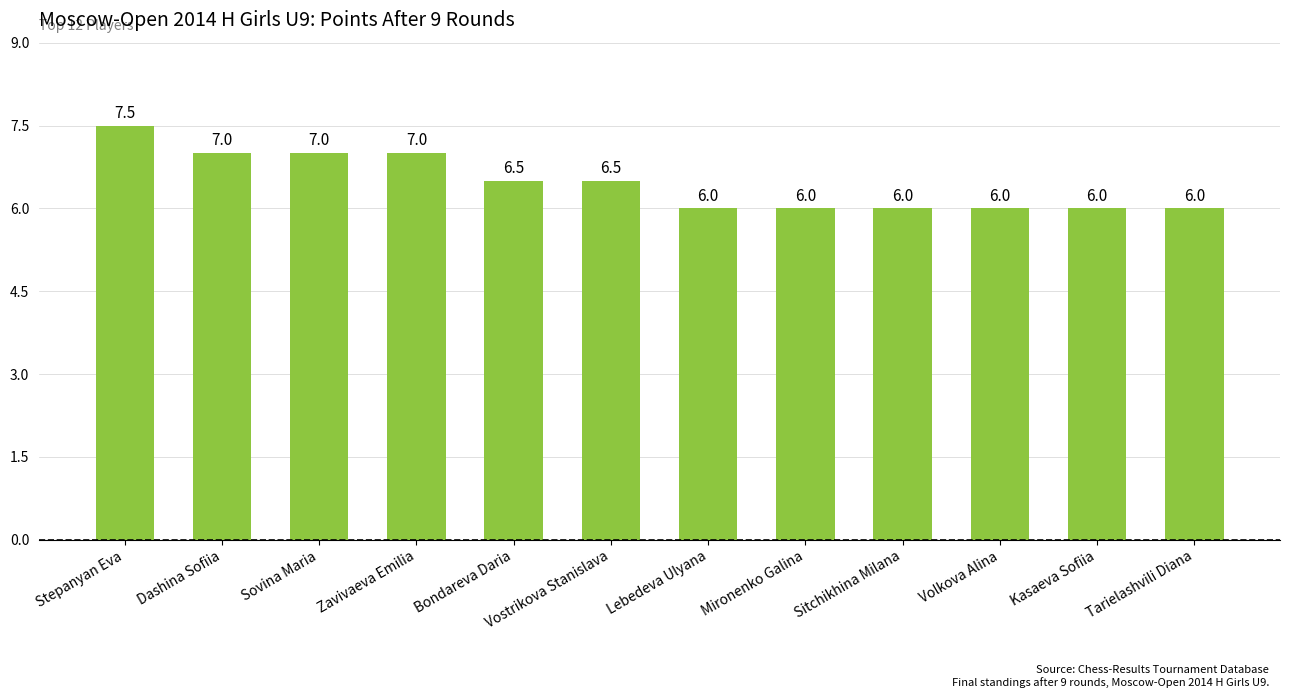

The value at Zavivaeva Emilia is 12.1. True or false?

False